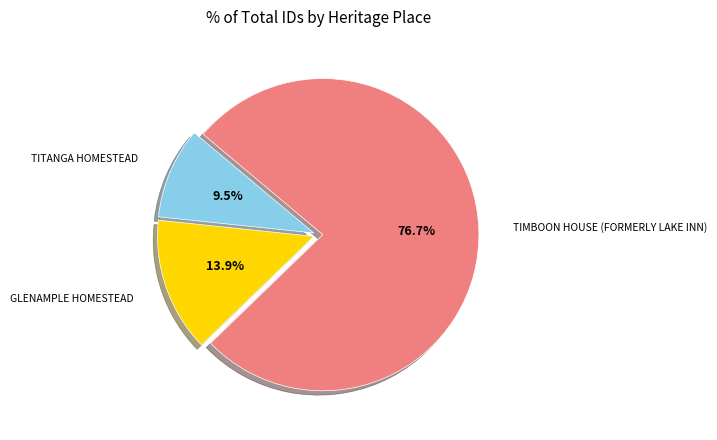

Does any single category account for the majority?

Yes